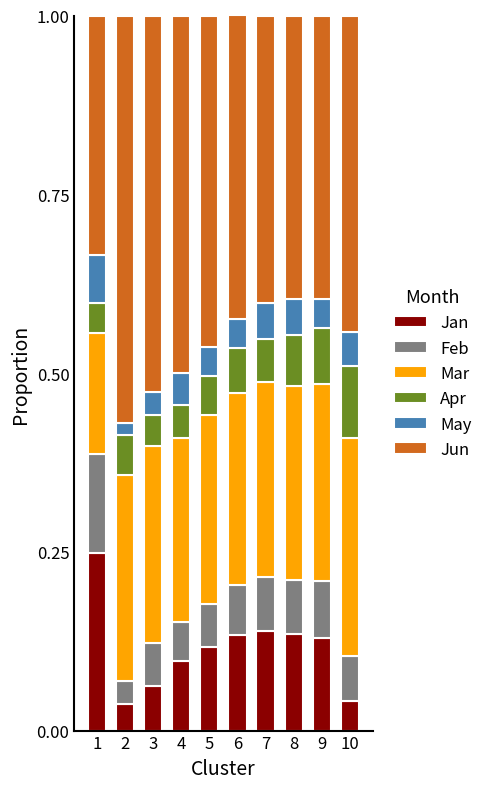

Does the chart contain stacked bars?

Yes